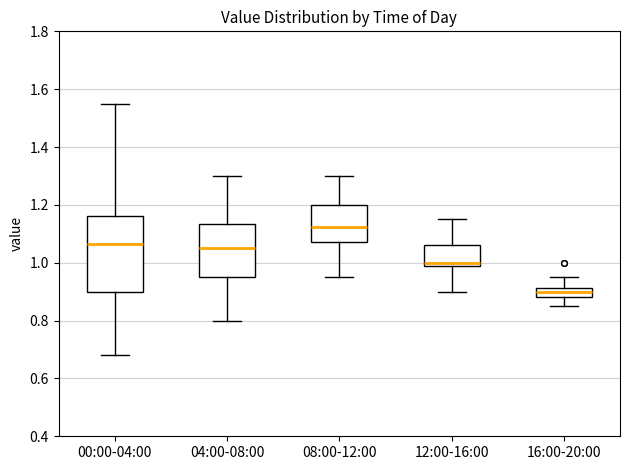

Reading left to right, transcribe this box plot: for each box, give where its median line is, the range the box spans, and where its two whiskers end, as read against the y-axis. The values are not printed on the chart, so give them approximately, as read against the axis.

00:00-04:00: median 1.06, box 0.90 to 1.16, whiskers 0.68 to 1.56
04:00-08:00: median 1.06, box 0.96 to 1.14, whiskers 0.80 to 1.30
08:00-12:00: median 1.12, box 1.08 to 1.20, whiskers 0.96 to 1.30
12:00-16:00: median 1.00, box 0.98 to 1.06, whiskers 0.90 to 1.16
16:00-20:00: median 0.90, box 0.88 to 0.92, whiskers 0.86 to 0.96